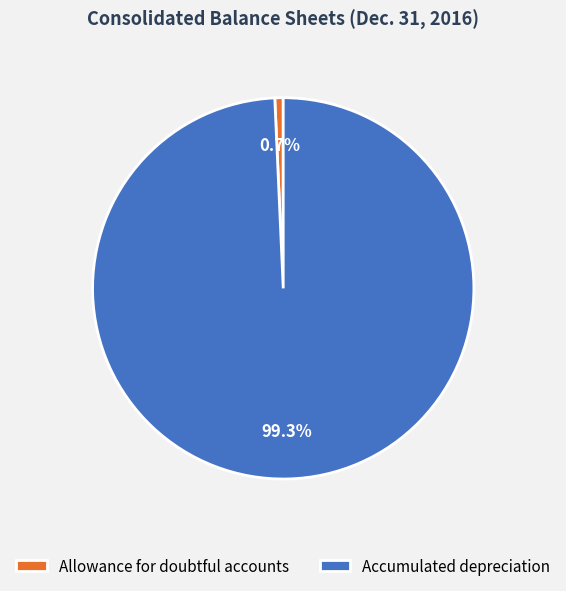

Which has a higher value, Allowance for doubtful accounts or Accumulated depreciation?

Accumulated depreciation